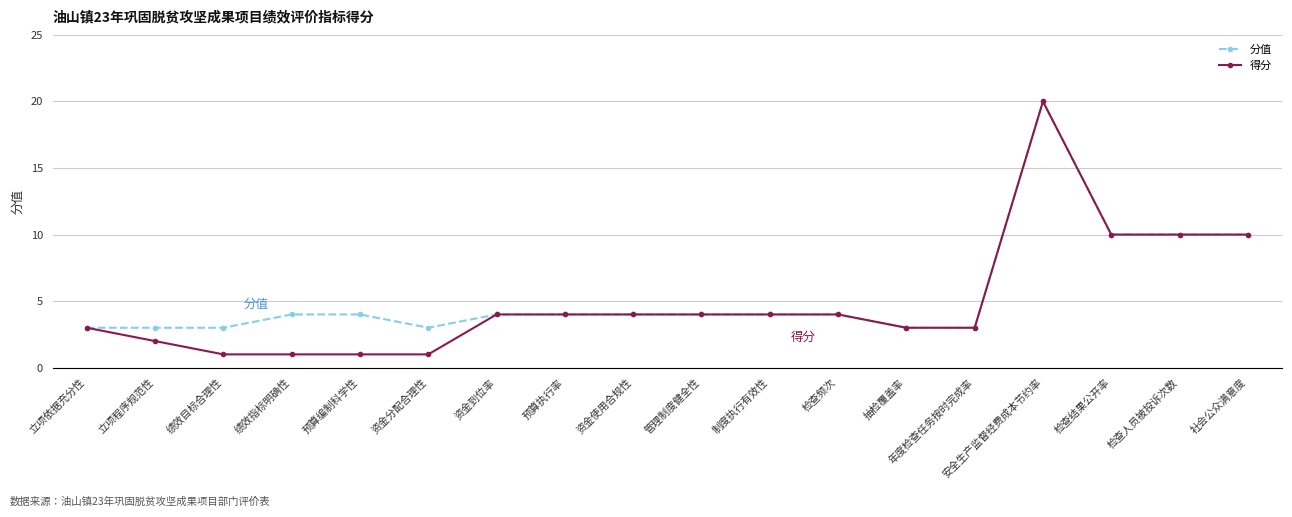

Which series has the largest range (max minus min)?

得分